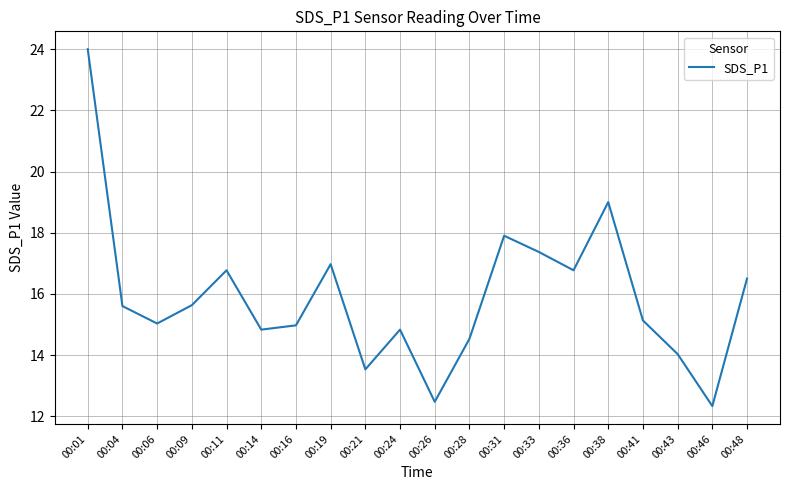

Where is the first local maximum?

00:11